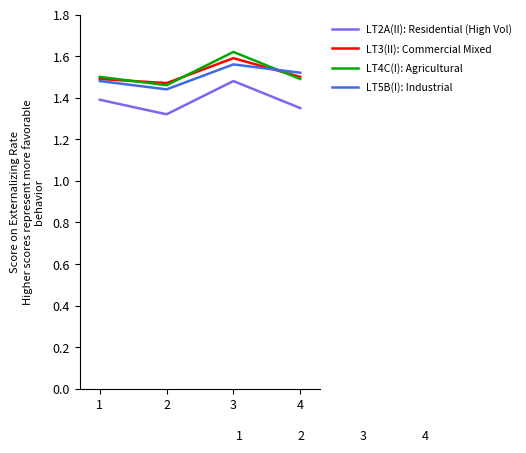

What is the difference between the maximum and second lowest values in the LT5B(I): Industrial series?

0.1